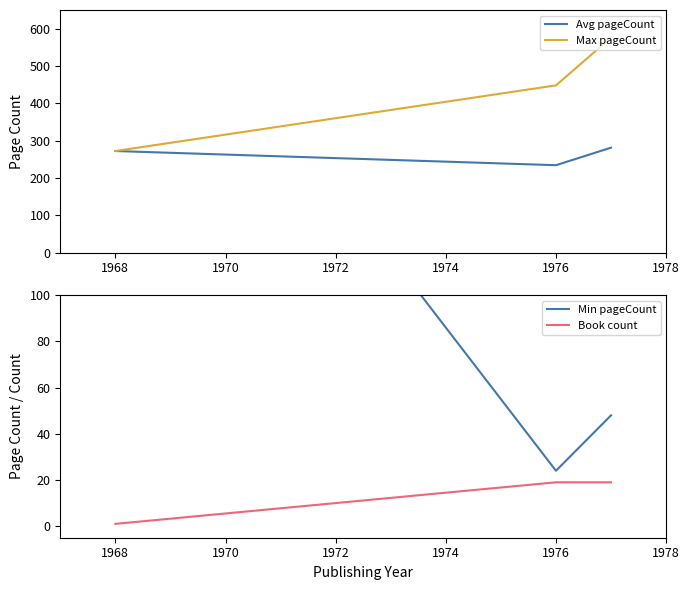

What is the highest value of the Max pageCount series?

576